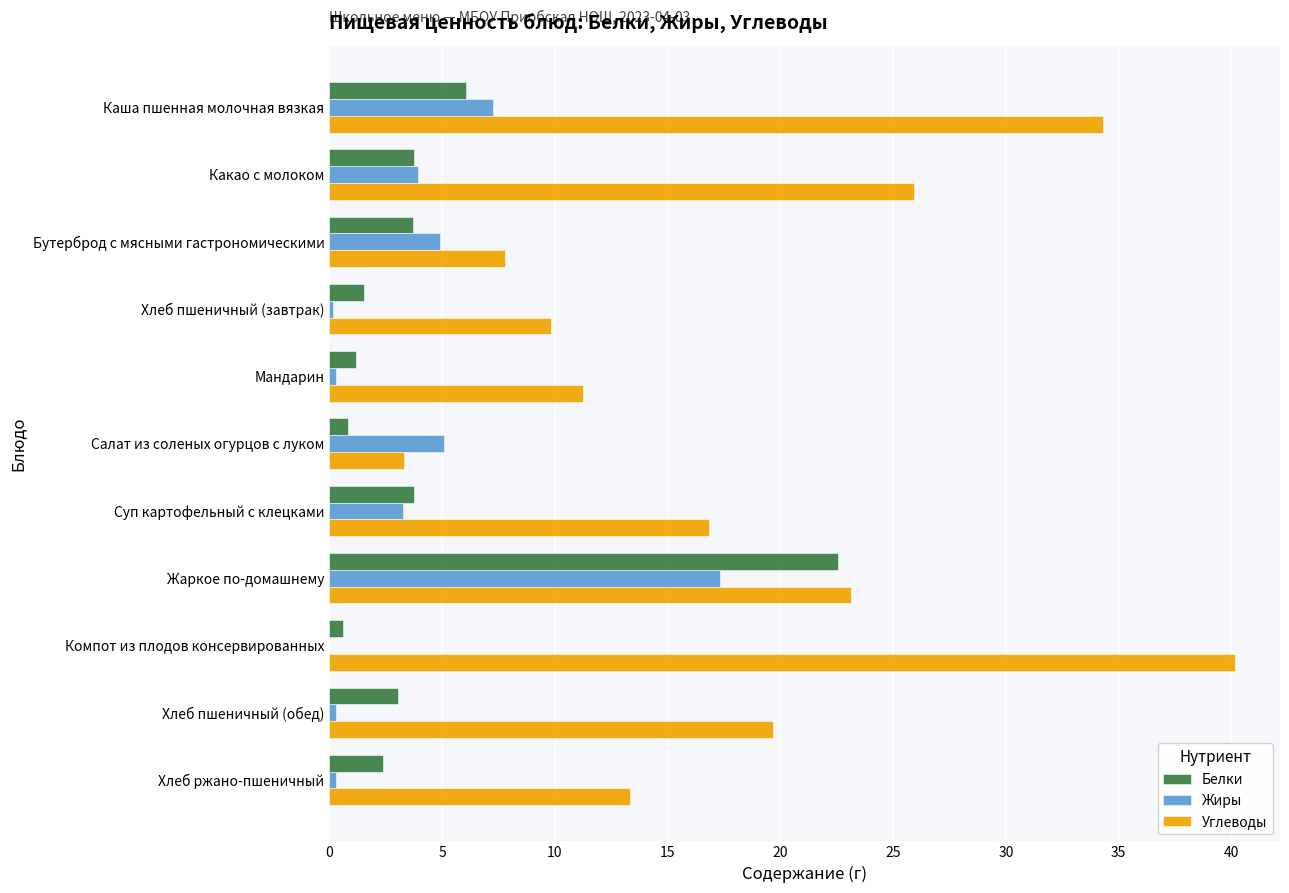

What is the average value of the Жиры series?

3.9